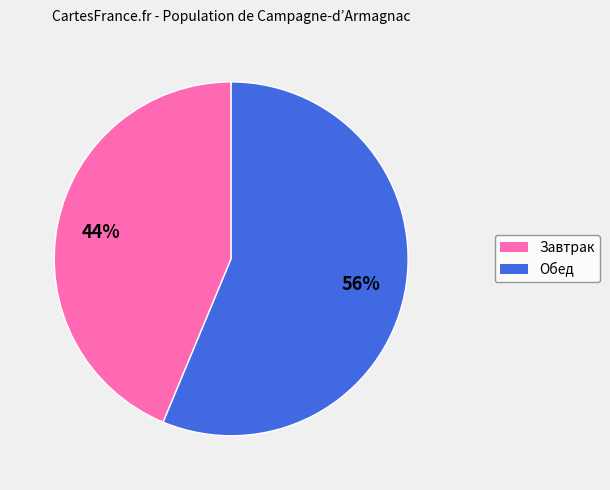

True or false: Завтрак accounts for 44% of the total.

True